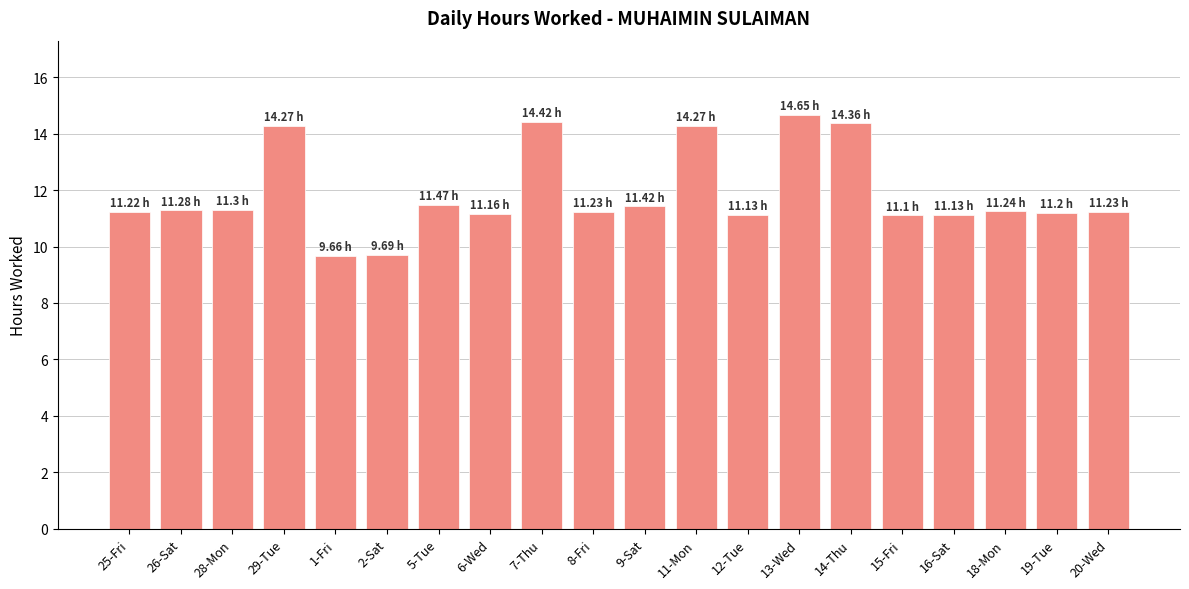

What is the difference between the second highest and minimum values?

4.8